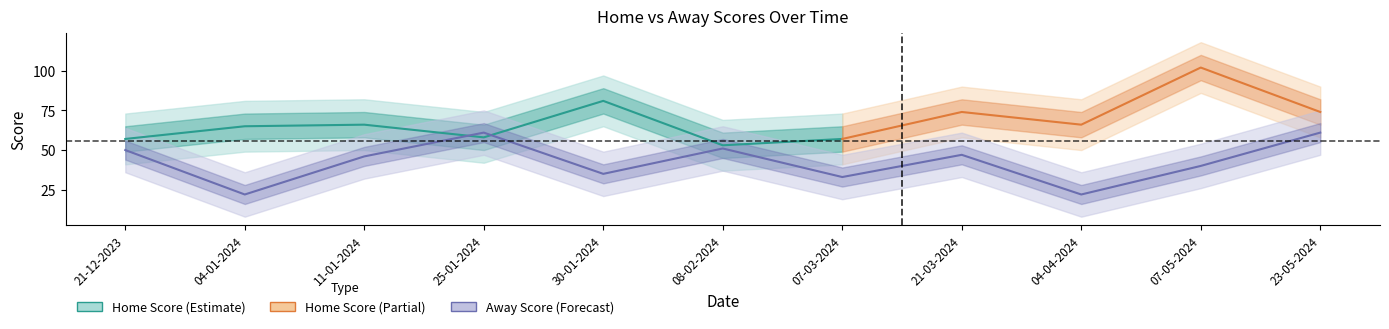

What is the smallest value displayed?

22